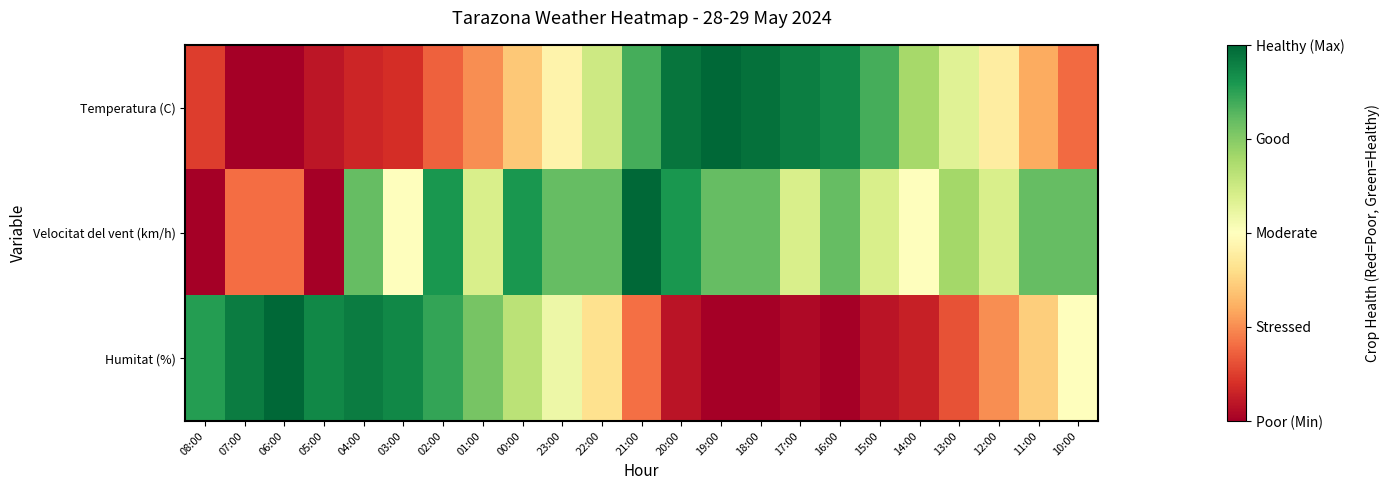

At 15:00, list the series in order from largest to smallest.

Temperatura (C), Velocitat del vent (km/h), Humitat (%)